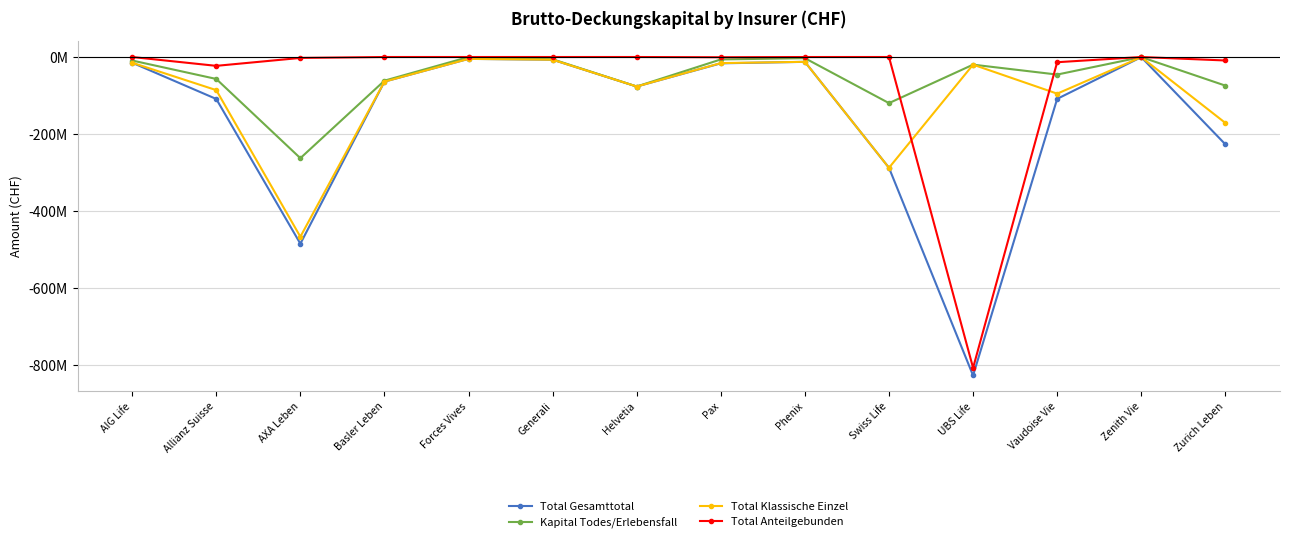

Reading left to right, list all the values displayed in this chart.

Total Gesamttotal: -14851129	-108986999	-484781629	-63938131	-4834631	-7034298	-76613566	-16399826	-12556586	-287692082	-827005435	-108697694	-330416	-226727269
Kapital Todes/Erlebensfall: -9119085	-56998775	-262708558	-61432716	0	-5901515	-76613566	-6334788	-3050140	-119743924	-19848833	-45604876	-233640	-74282477
Total Klassische Einzel: -14851129	-86020669	-466723467	-63938131	-4834631	-7034298	-76613566	-15777794	-12514082	-287692082	-19848833	-95173841	-330416	-171183255
Total Anteilgebunden: 0	-22966330	-2373572	0	0	0	0	-622032	-42504	0	-807156602	-13523853	0	-9038747